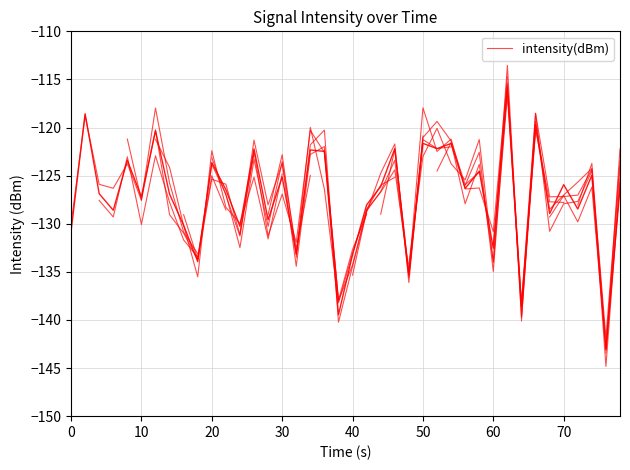

Is it true that the value at 40 is -32.7?

False